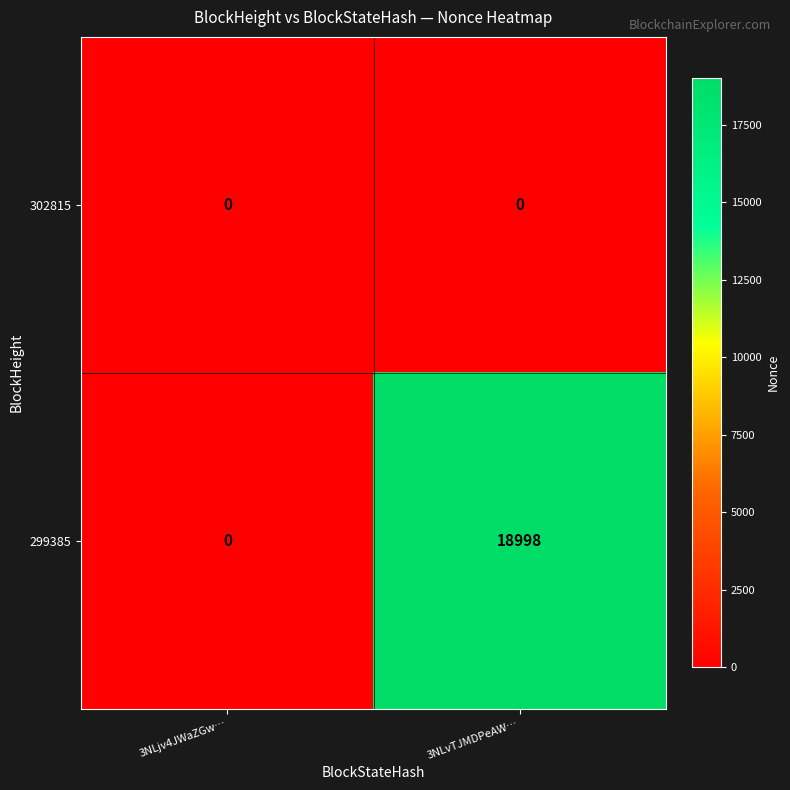

List the series in order of their peak value, highest first.

299385, 302815